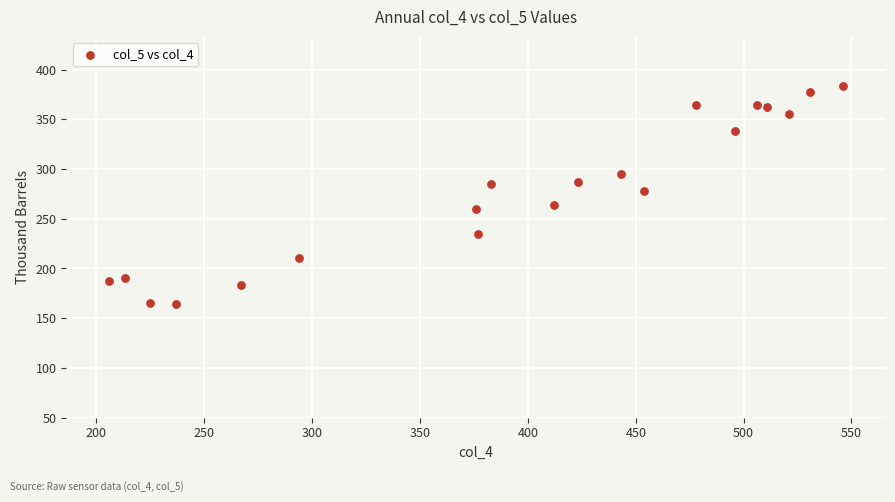

What is the range of X values (max minus min)?

340